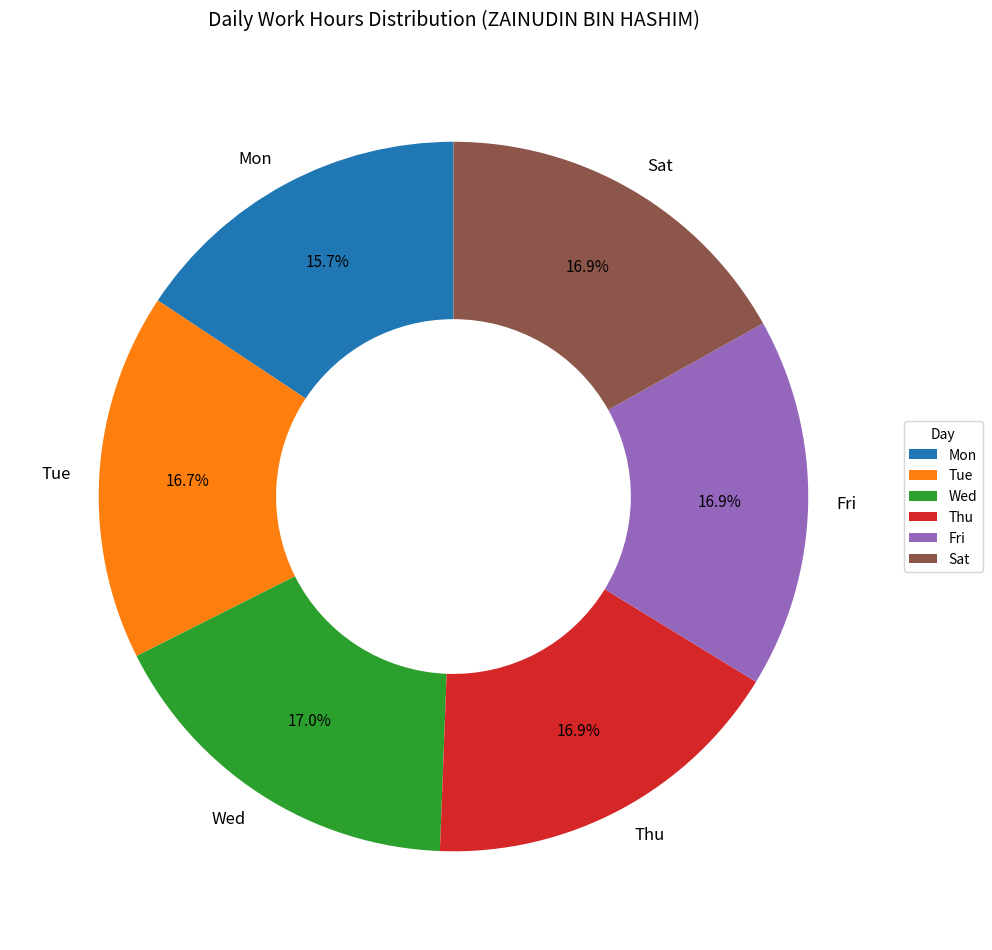

To the nearest percent, what portion does Sat represent?

17%